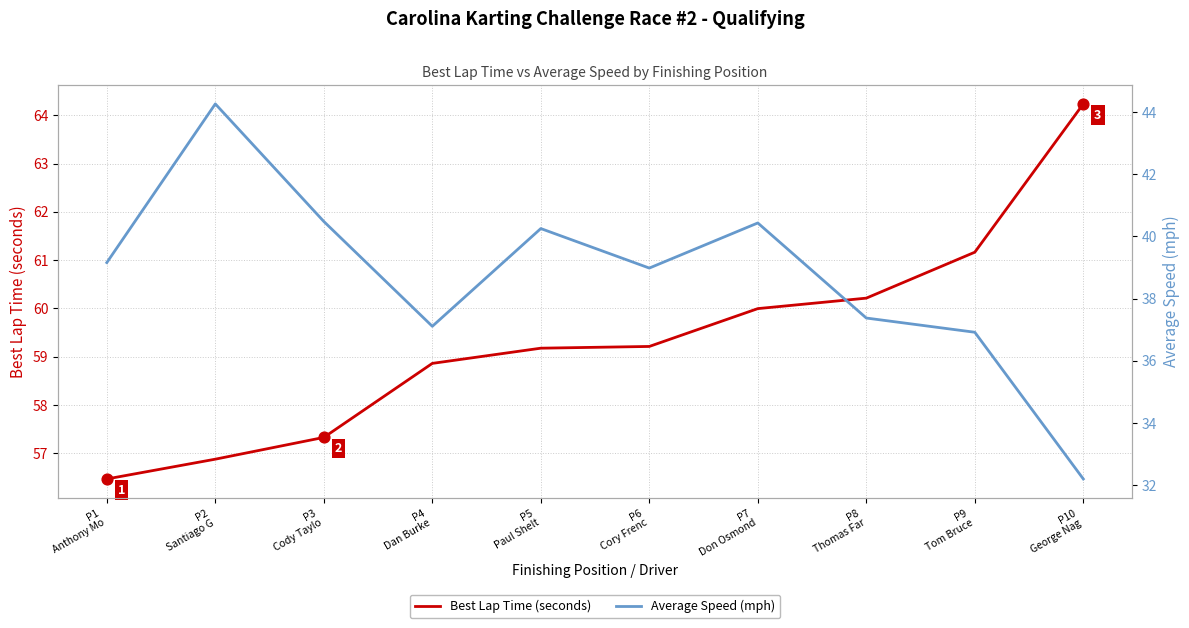

Which series has the largest total across all categories?

Best Lap Time (seconds)